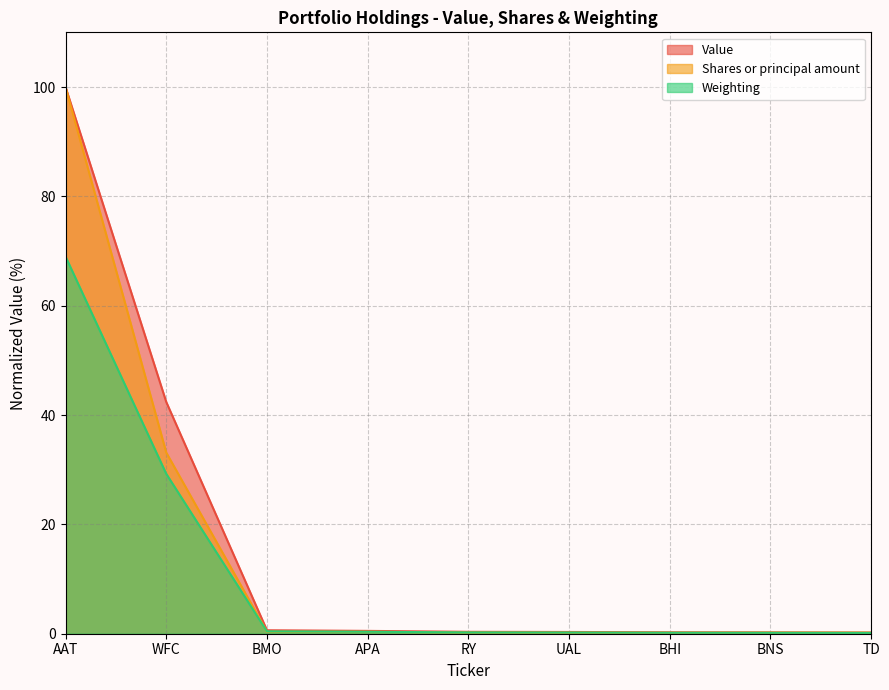

Count the number of categories in the chart.

9